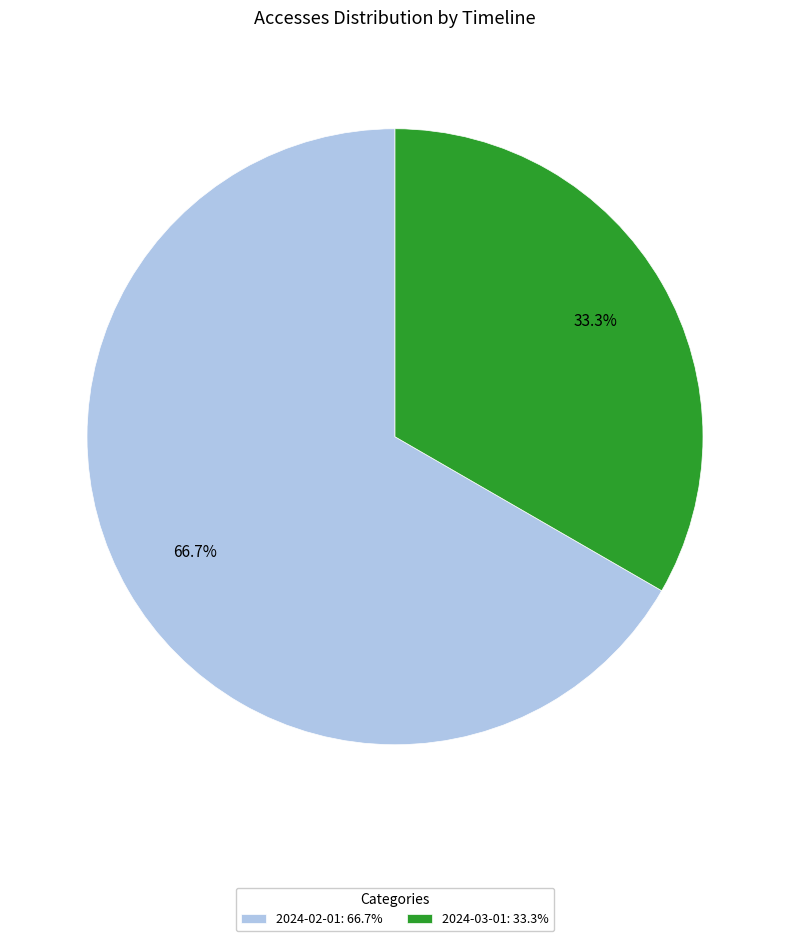

Count the number of slices in the pie.

2